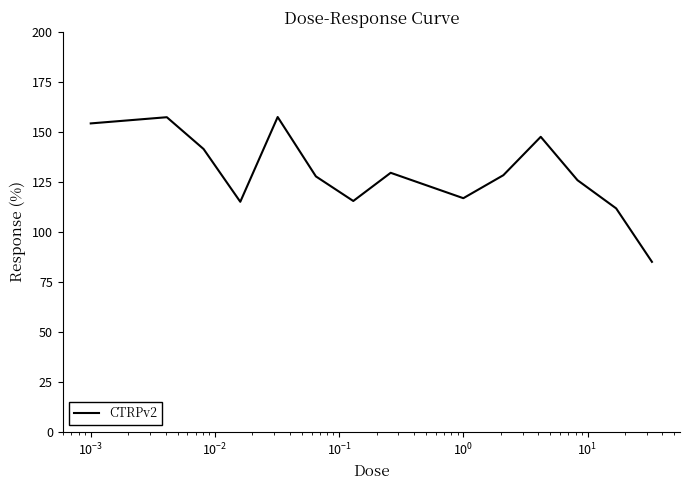

What is the minimum value shown in the chart?

85.0